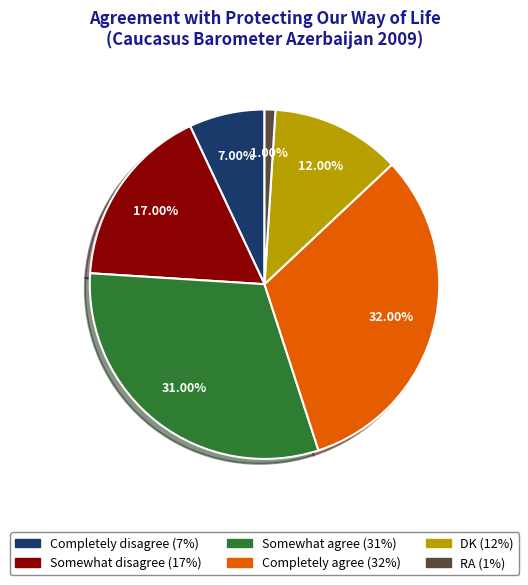

What is the smallest slice in the pie chart?

RA